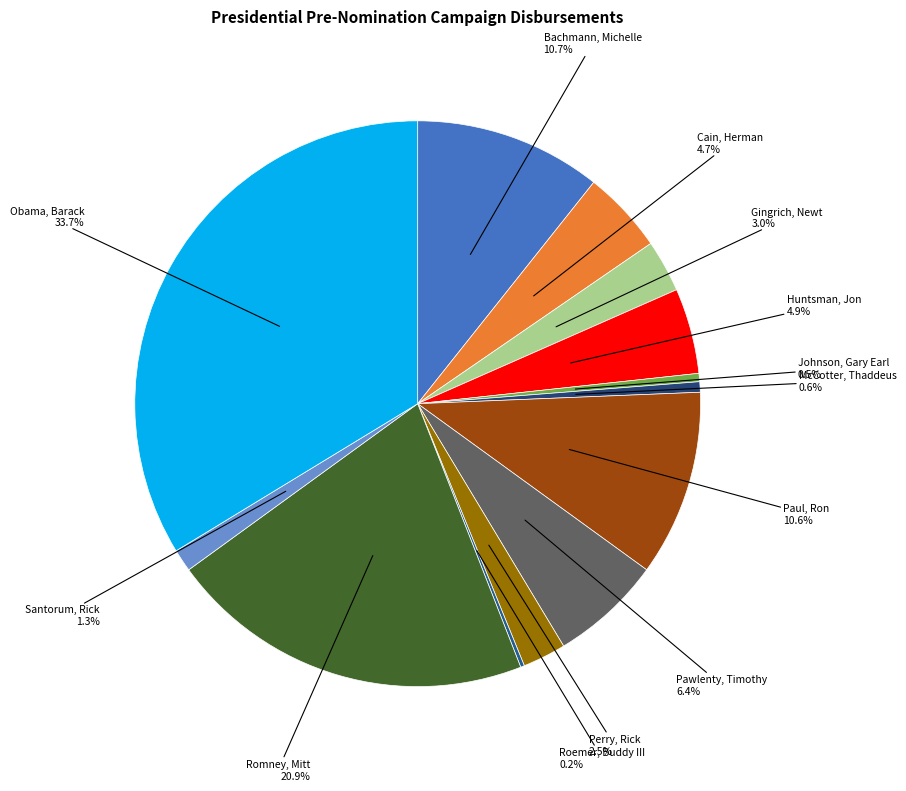

To the nearest percent, what is the average slice percentage?

8%